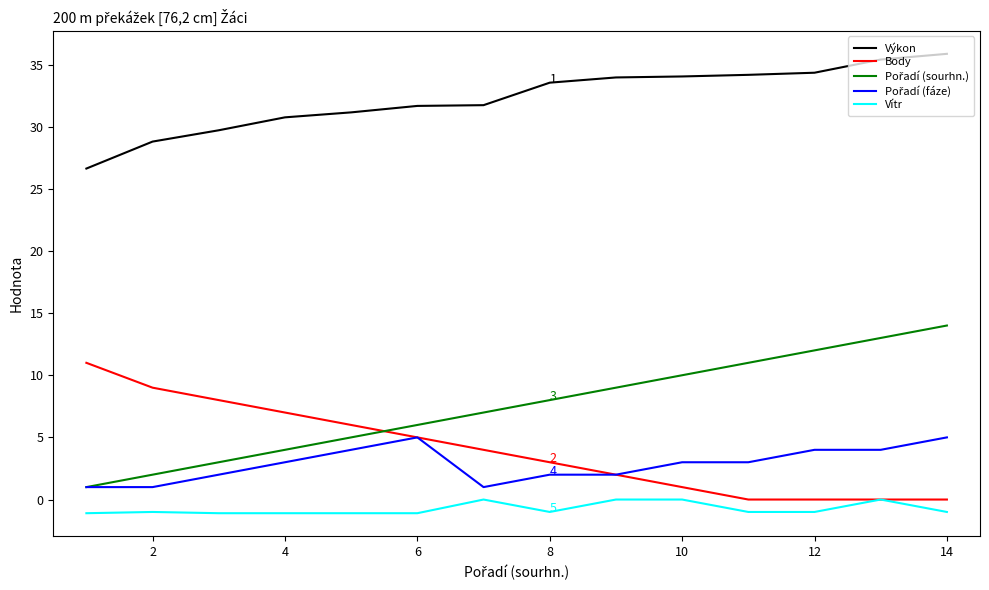

What is the lowest value of the Vítr series?

-1.1